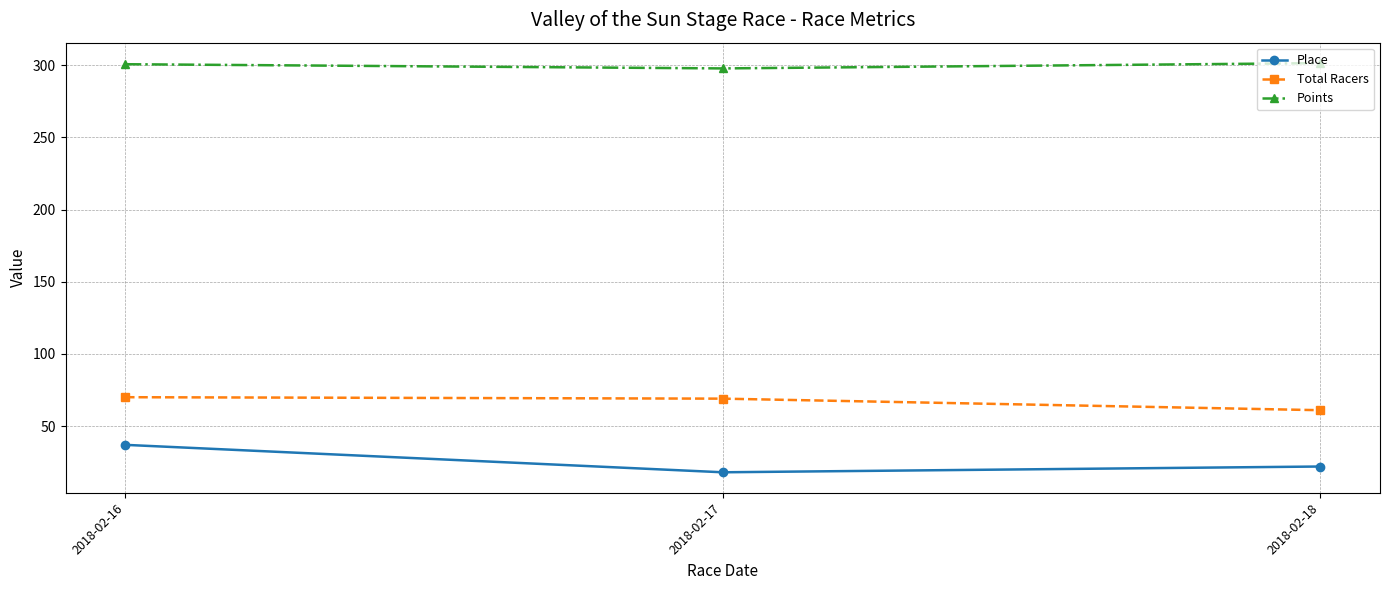

Which series has the largest total across all categories?

Points